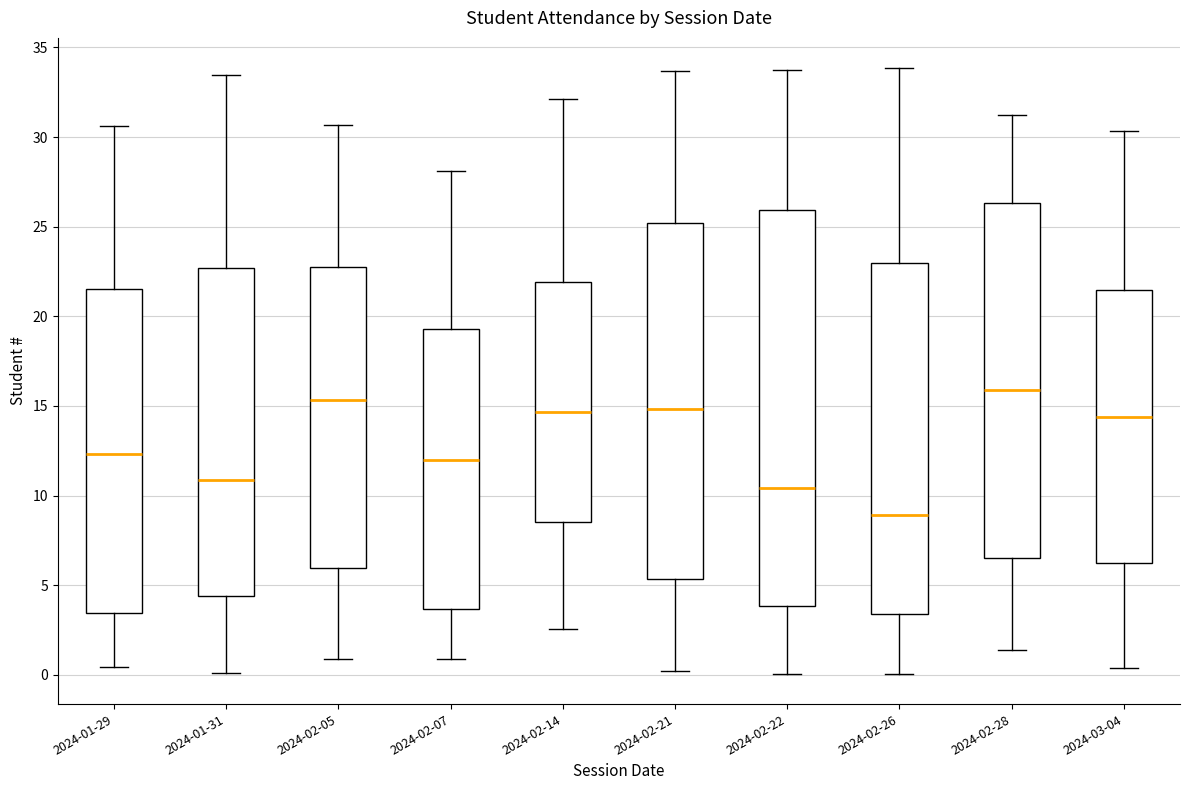

Comparing the boxes themselves (not the whiskers), which one is the tallest?

2024-02-22